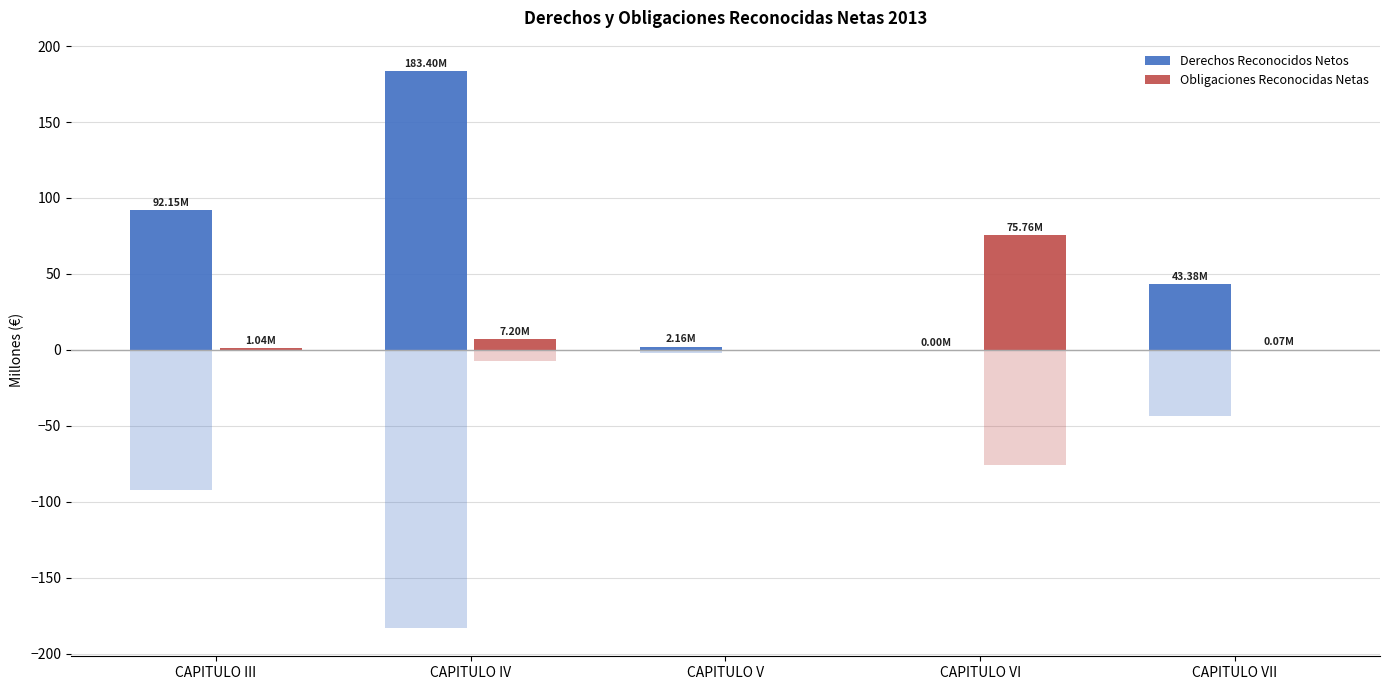

What is the difference between the maximum and minimum values in the Obligaciones Reconocidas Netas series?

75.8